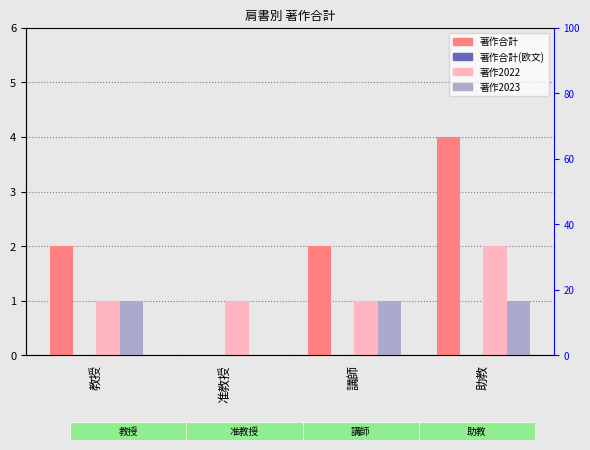

How many bars are there in total?

16